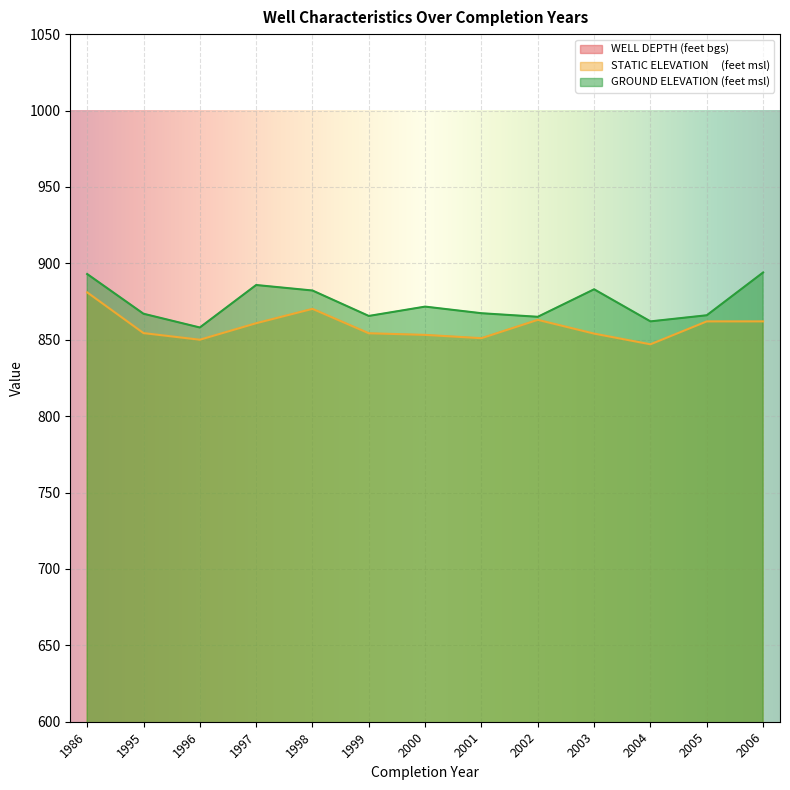

What is the total value across all series at 1998?

1883